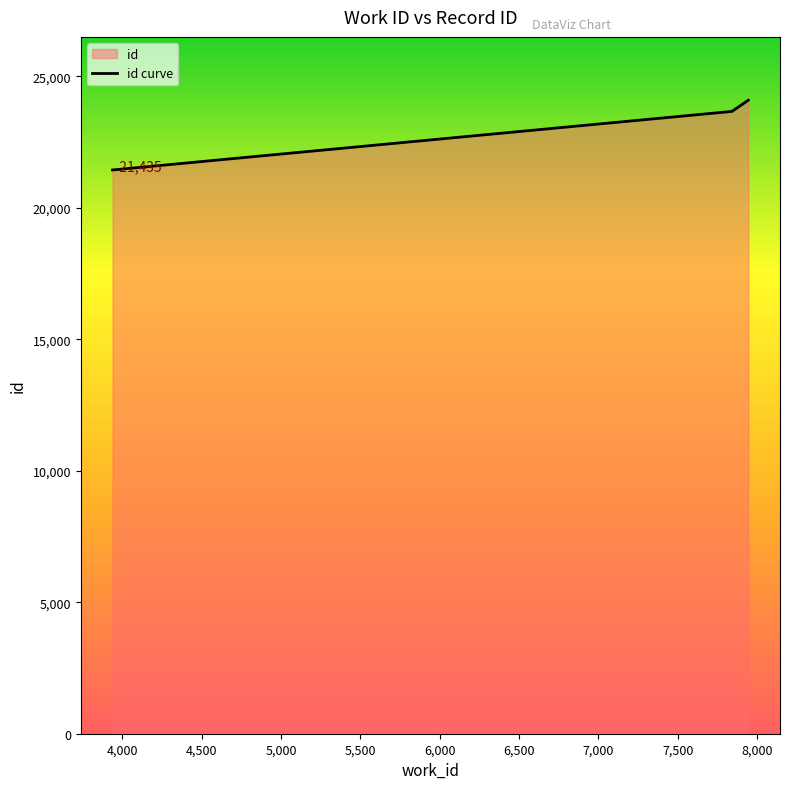

Reading left to right, extract all data points from this chart.

21435	23662	24087